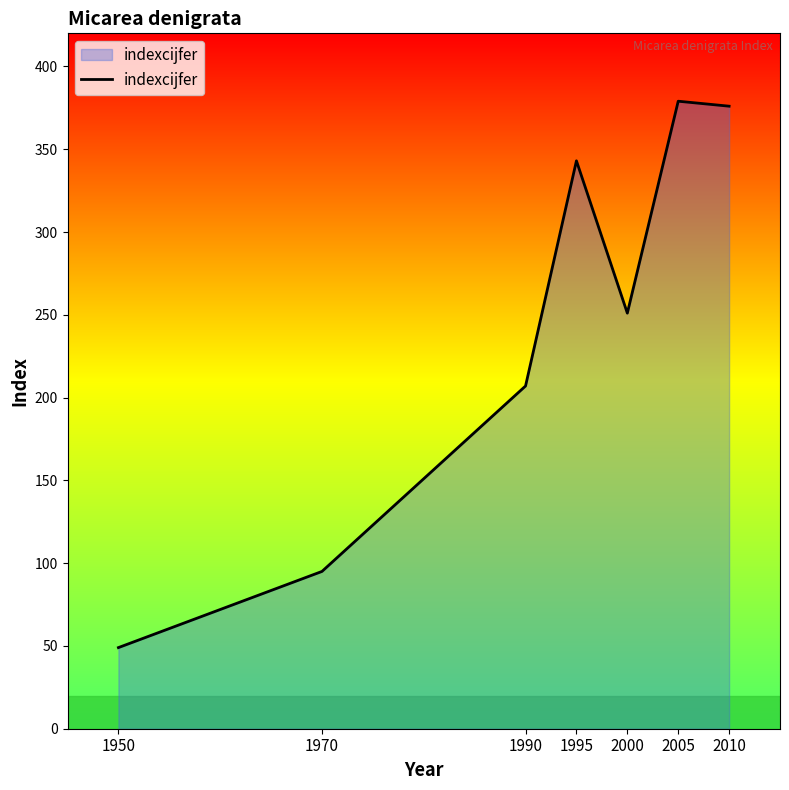

Is it true that the value at 1990 is 337?

False